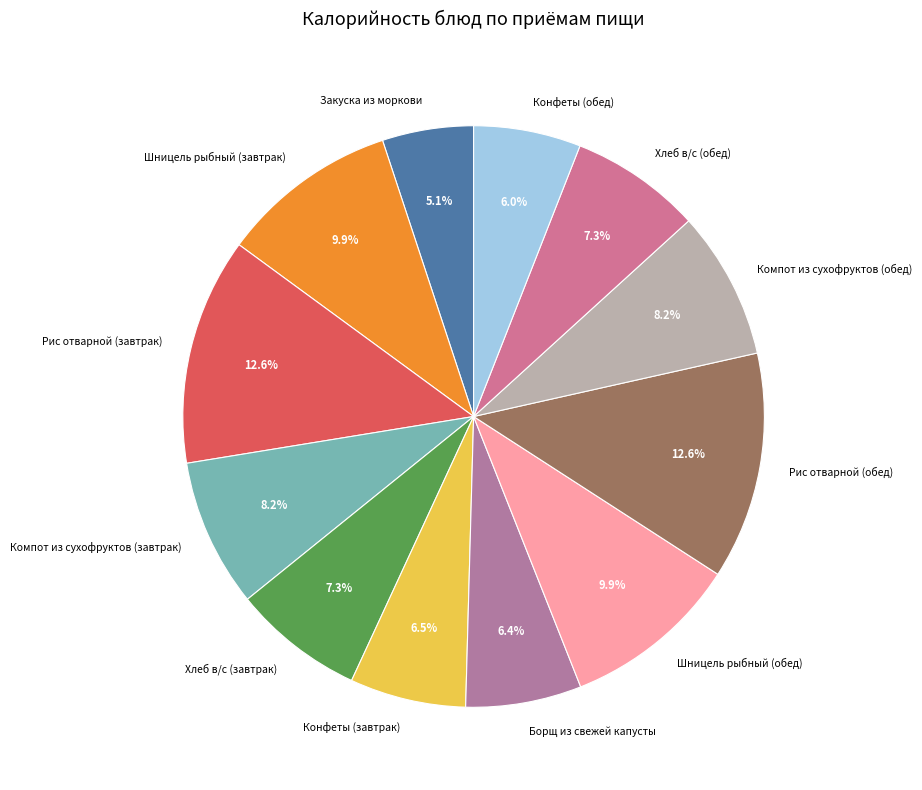

Which category has the smallest portion of the pie?

Закуска из моркови